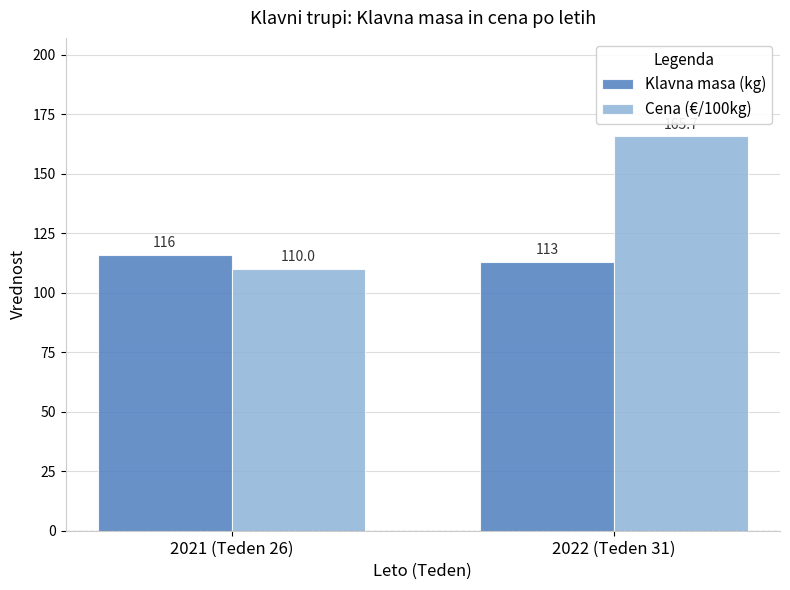

What is the sum of all Klavna masa (kg) values?

229.0